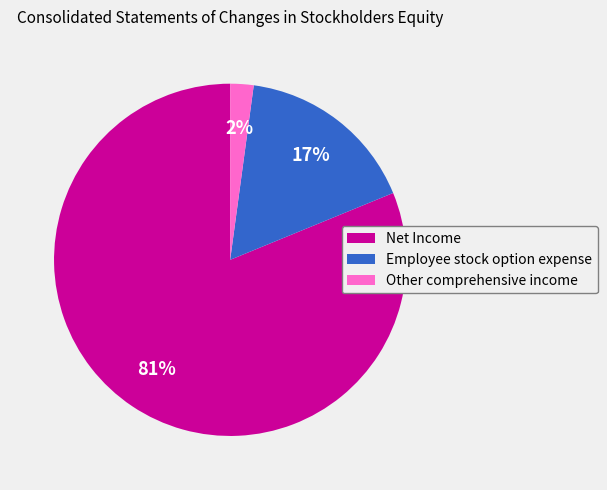

Count the number of slices in the pie.

3